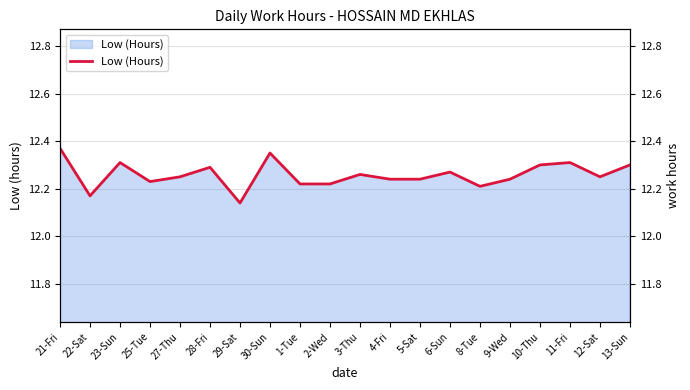

How many points are lower than both their immediate neighbors (excluding endpoints)?

5